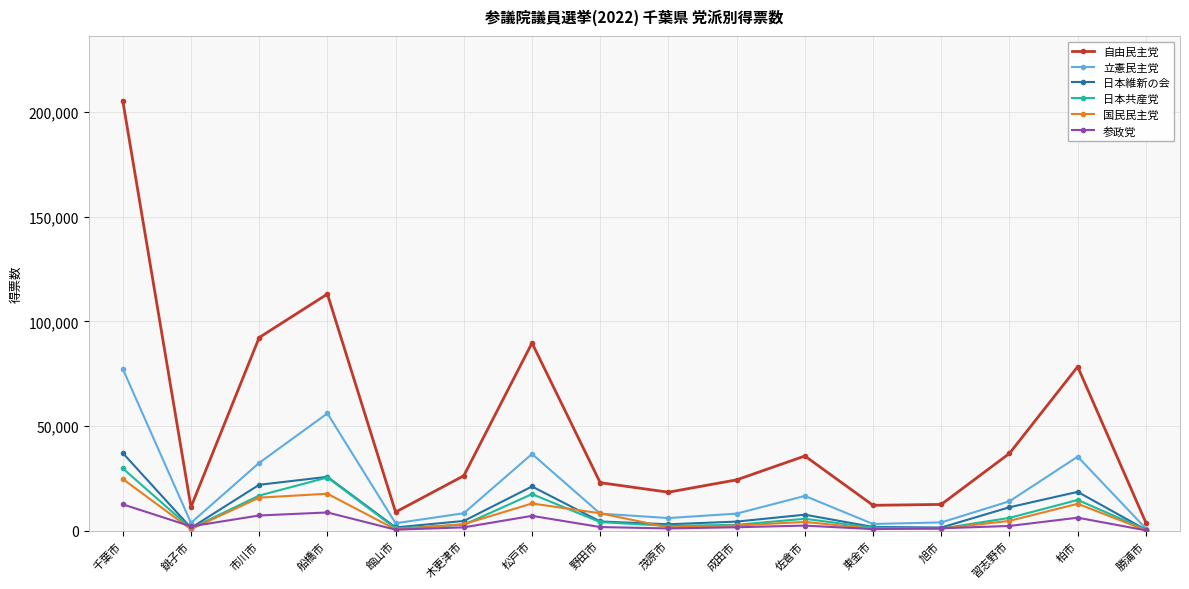

Does the chart display data point markers on the line(s)?

Yes